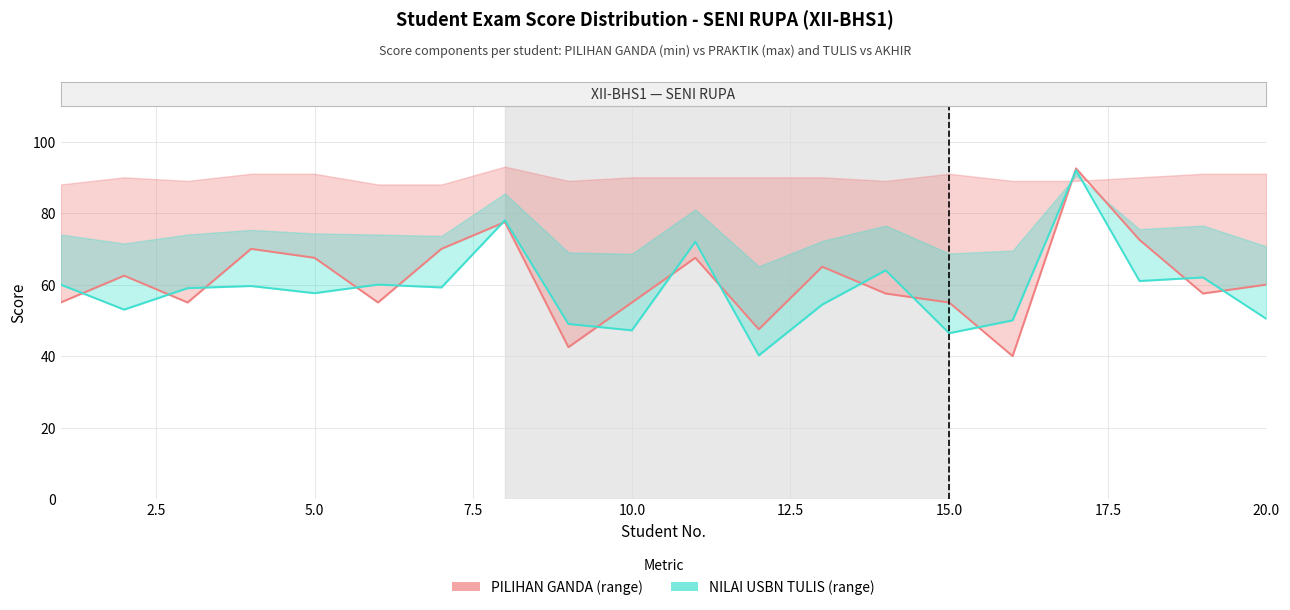

What is the sum of all PILIHAN GANDA values?

1225.0